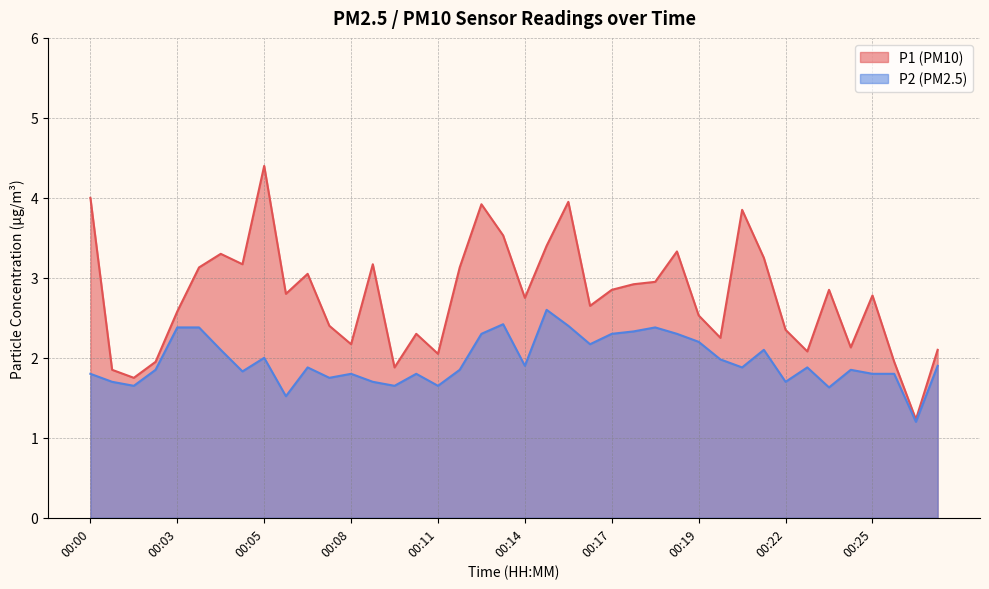

What is the total value across all series at 00:00?

5.8